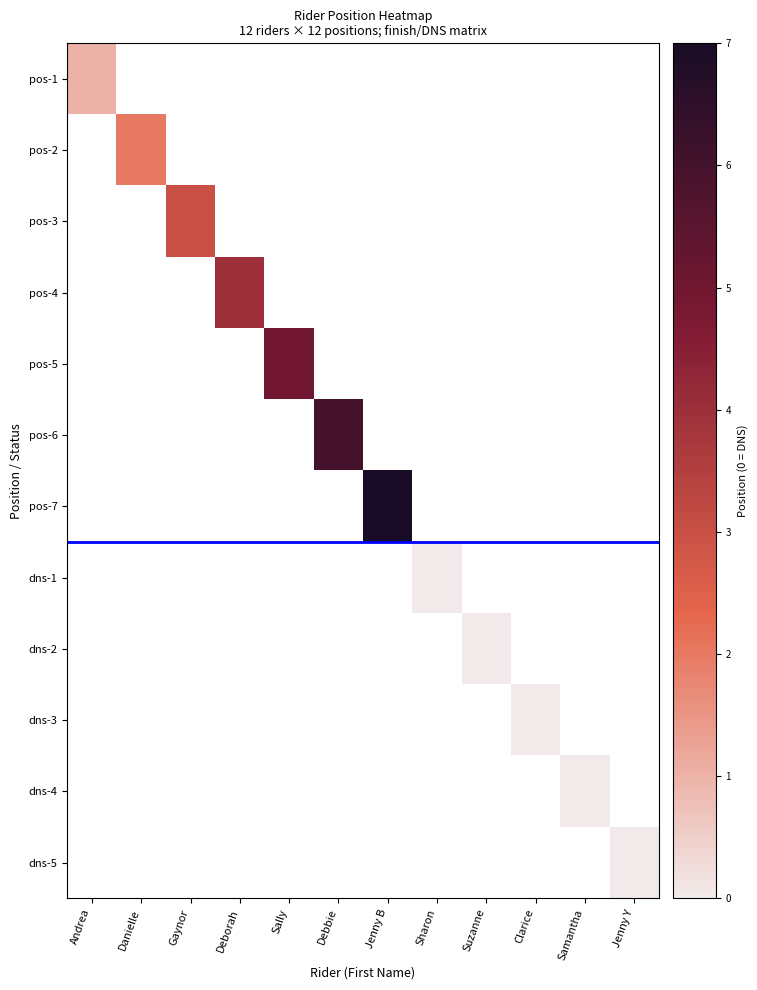

What is the total value across all series at Sharon?

-11